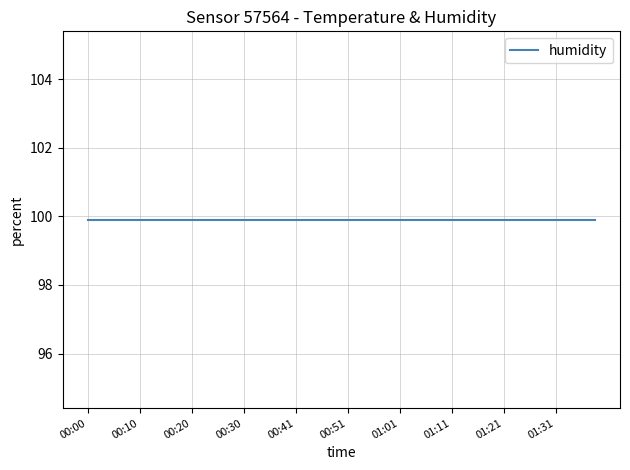

What is the label of the 36th point from the left?

2022-12-07T01:29:28